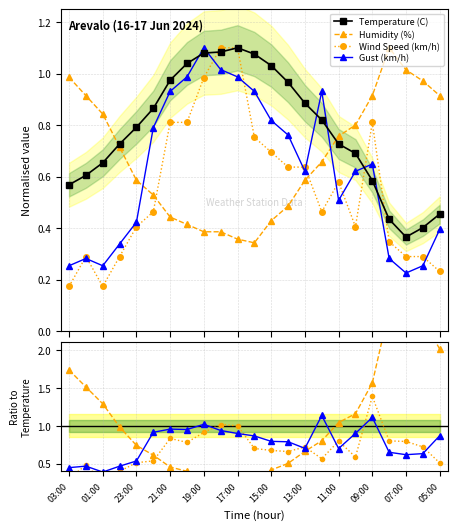

What is the difference between the maximum and second lowest values in the Temperature (C) series?

0.7